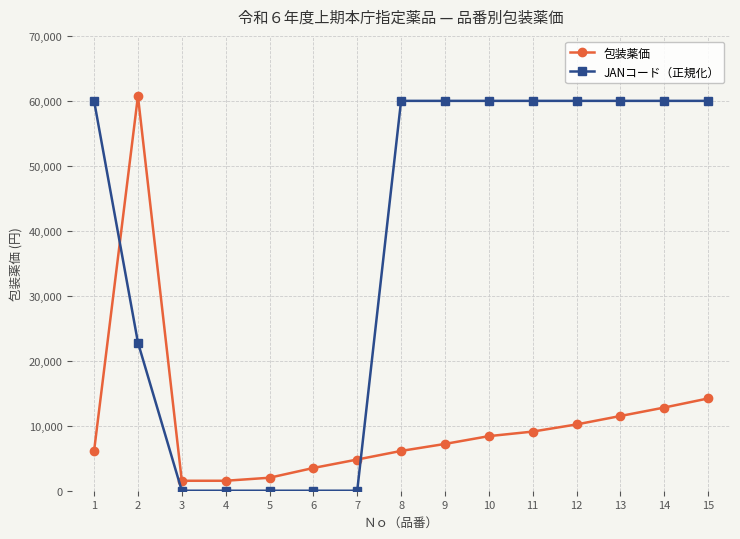

Rank the series by their average value, from lowest to highest.

包装薬価, JANコード（正規化）